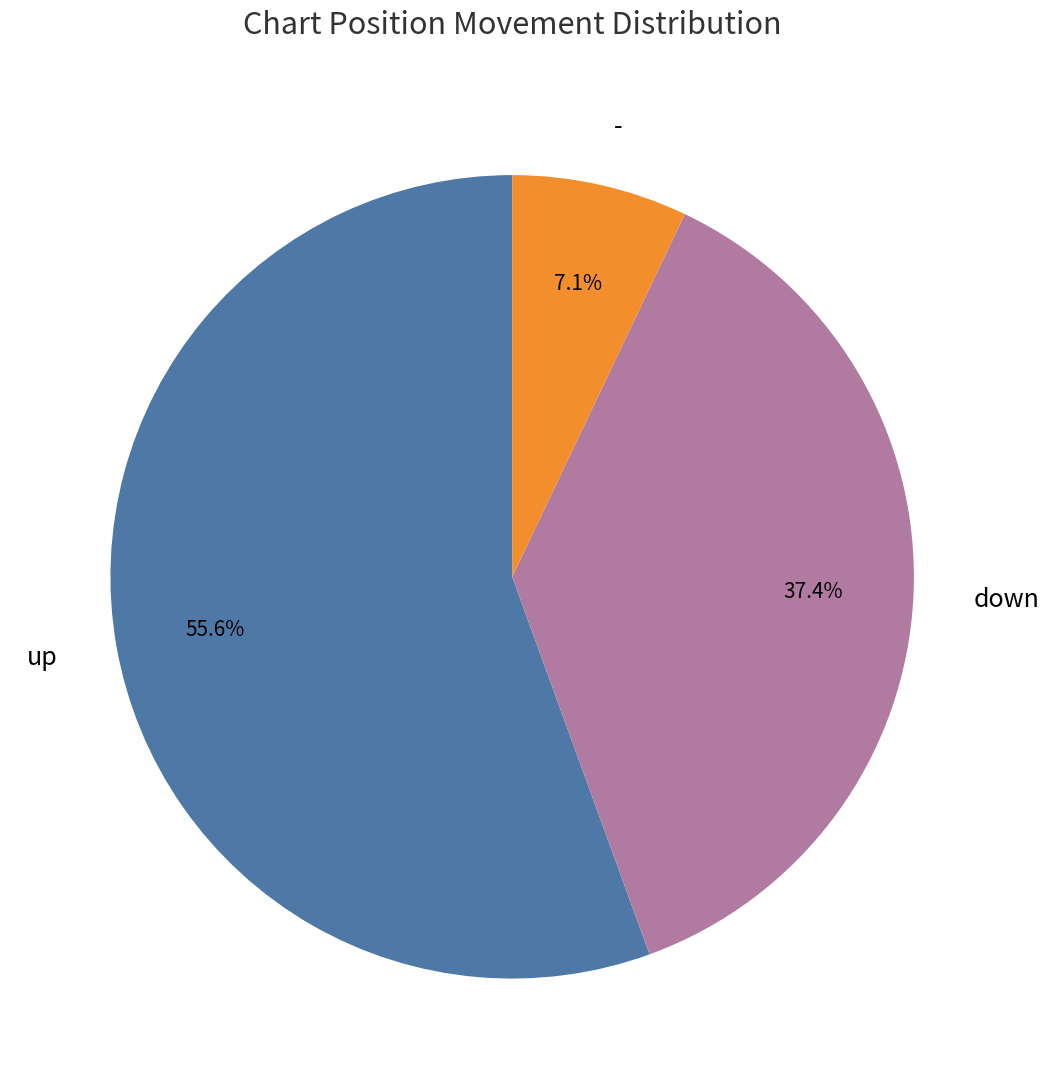

To the nearest percent, what is the difference between the largest and smallest slice percentages?

48%